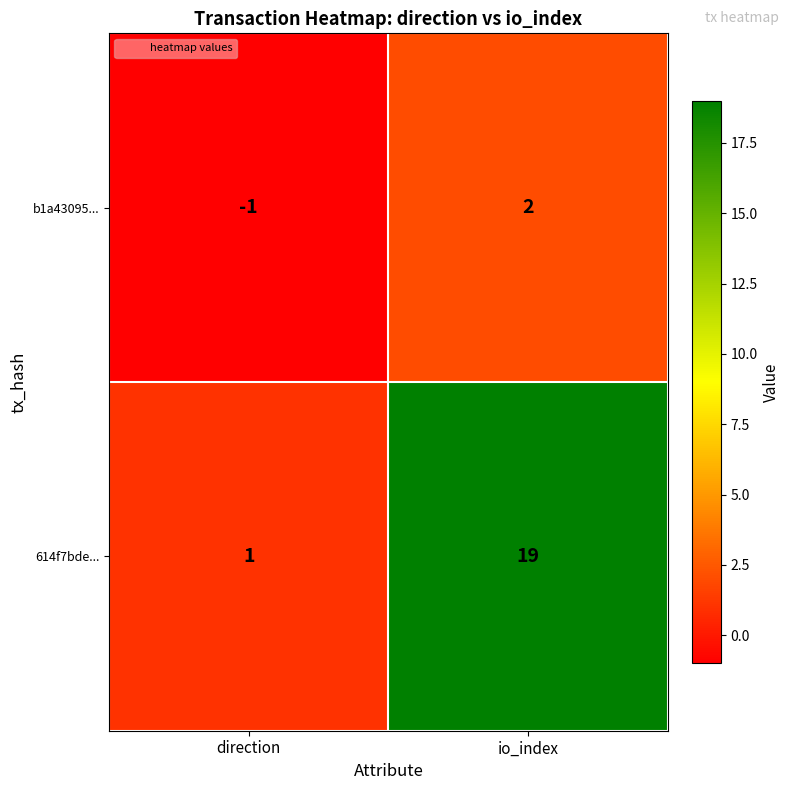

What is the smallest value displayed?

-1